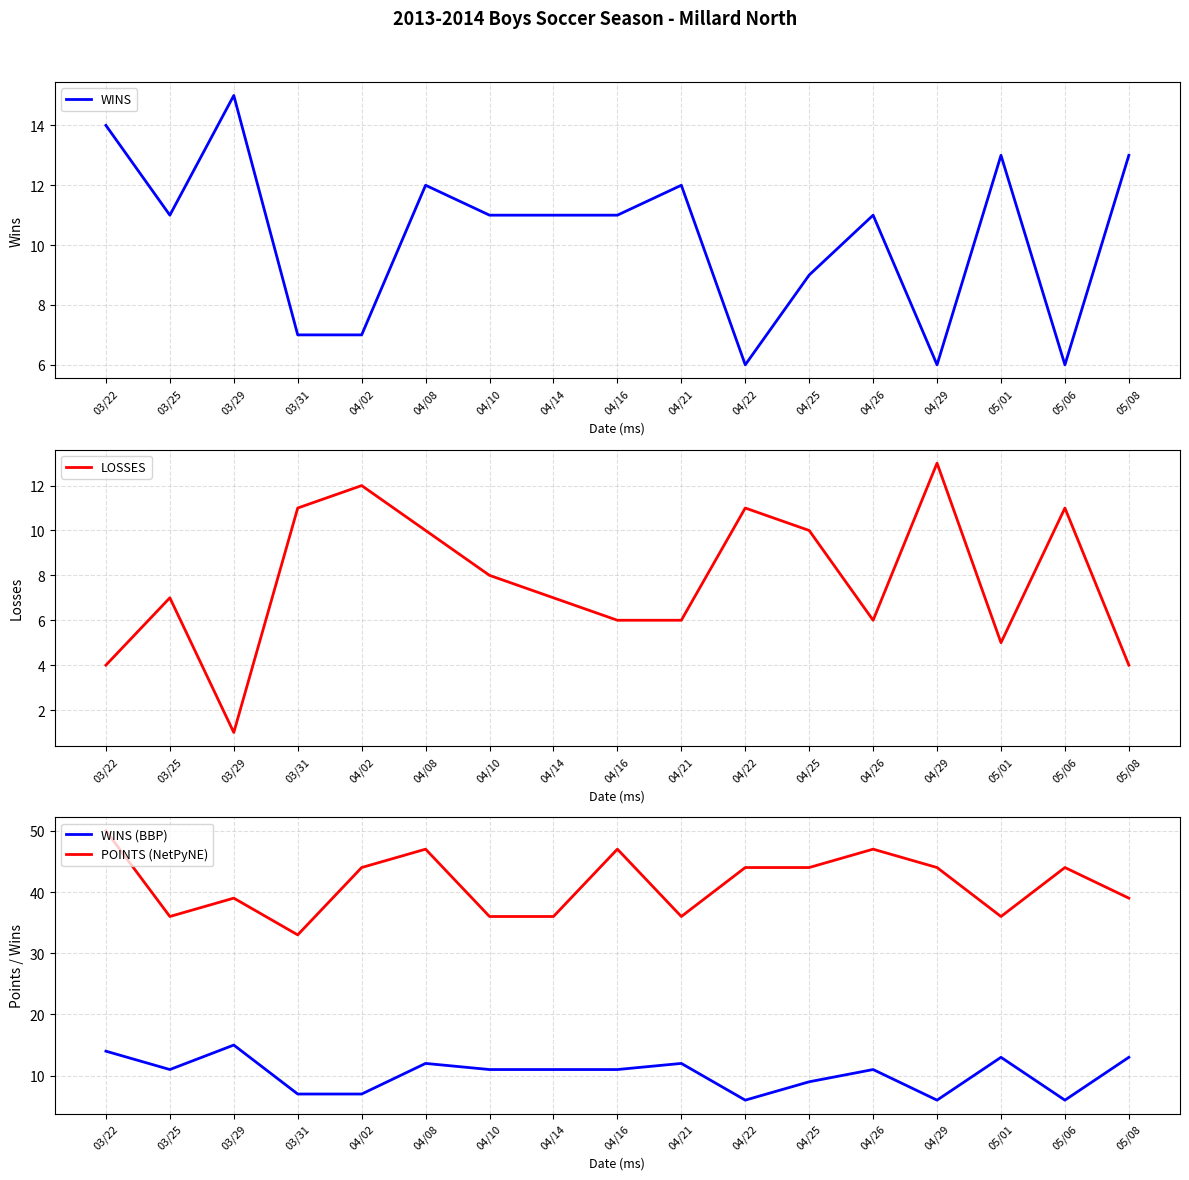

What is the difference between the maximum and minimum values in the POINTS (NetPyNE) series?

17